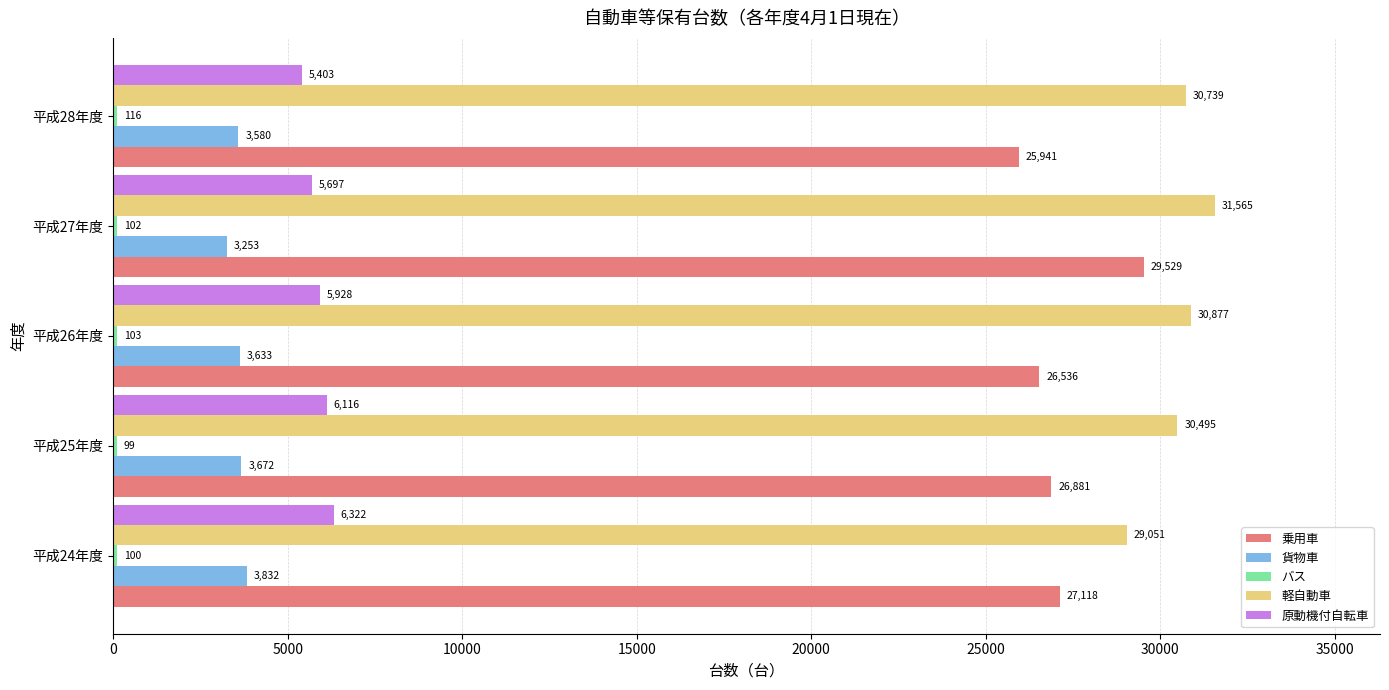

What is the sum of the 貨物車 values at 平成25年度 and 平成27年度?

6925